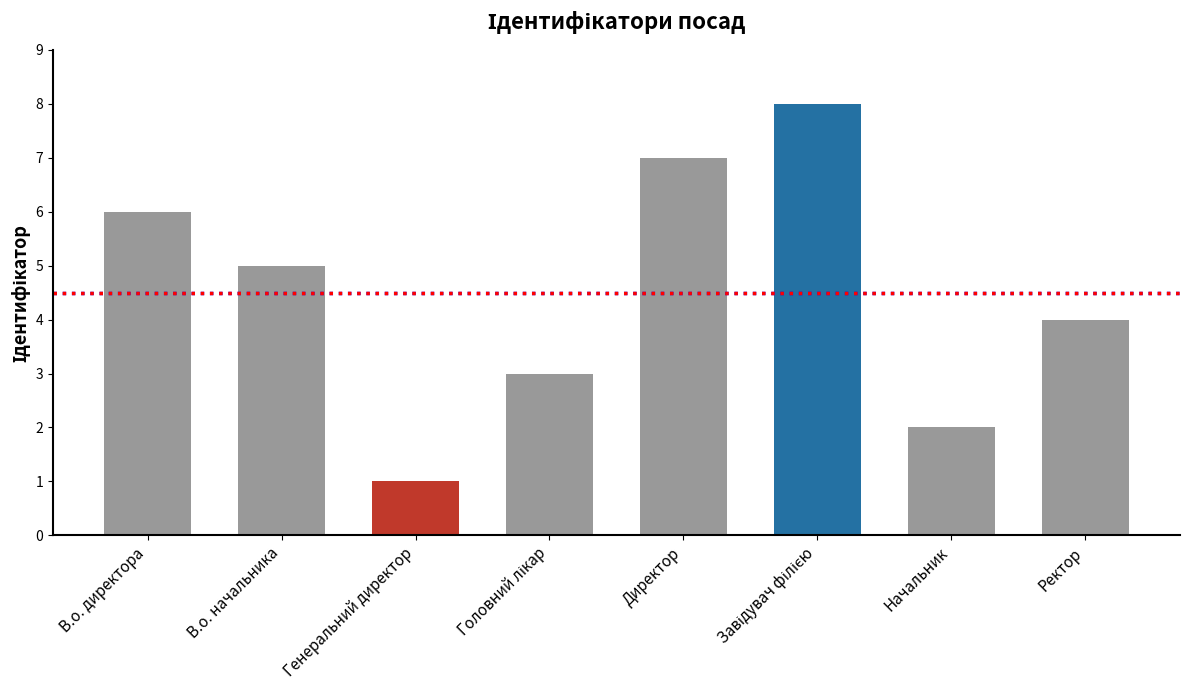

Count the values in the range 3 to 7.

5